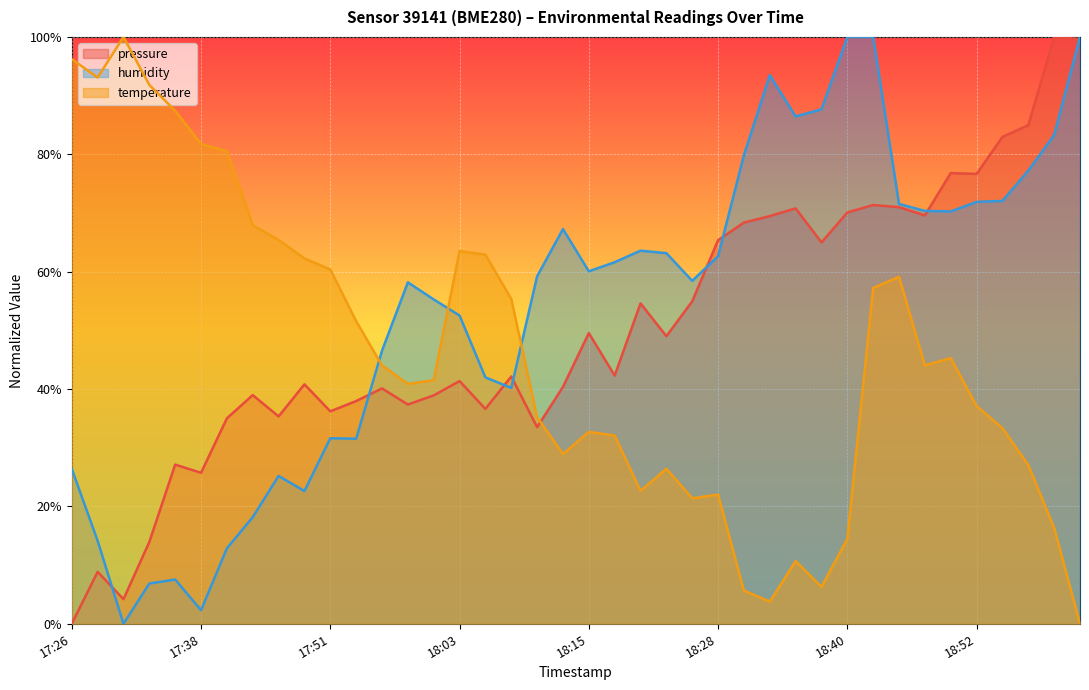

List the series in order of their overall mean, lowest first.

temperature, pressure, humidity